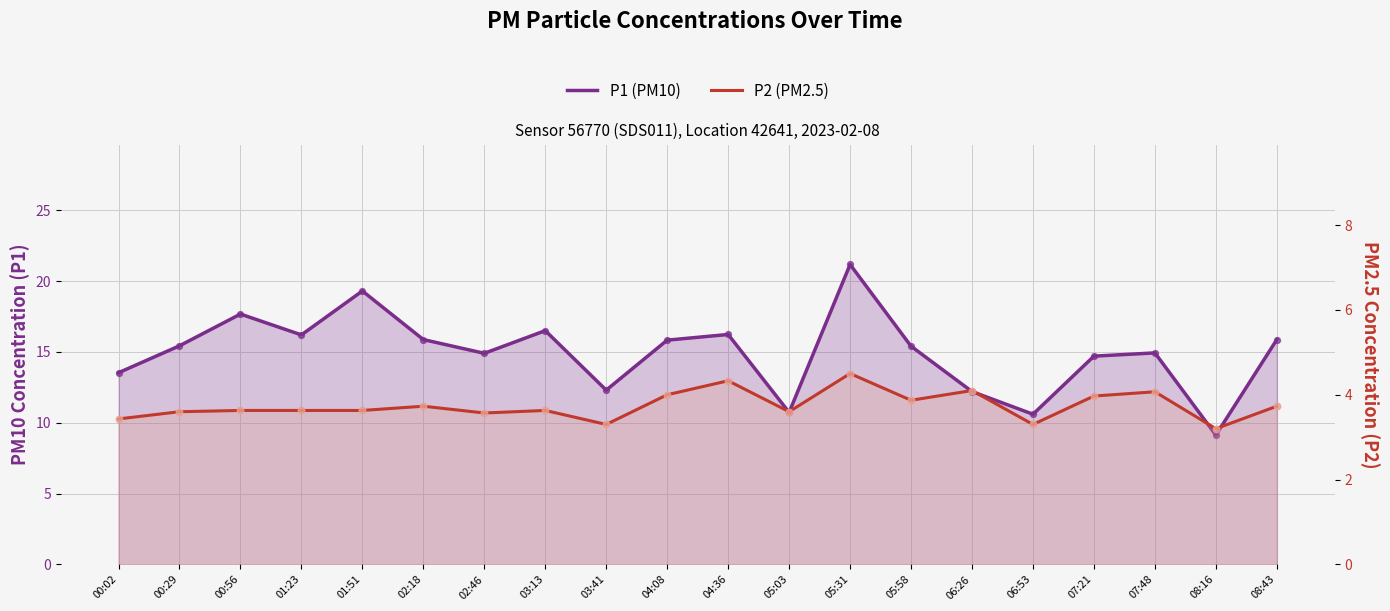

At how many categories does at least one series exceed 12?

17